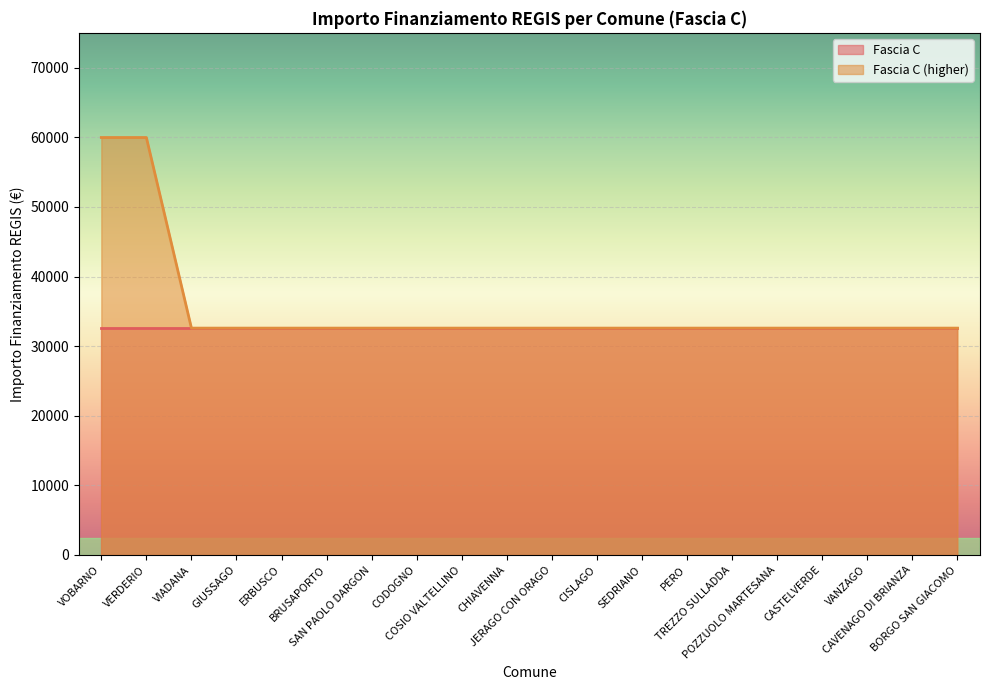

What is the value of the 8th point from the left?

32589